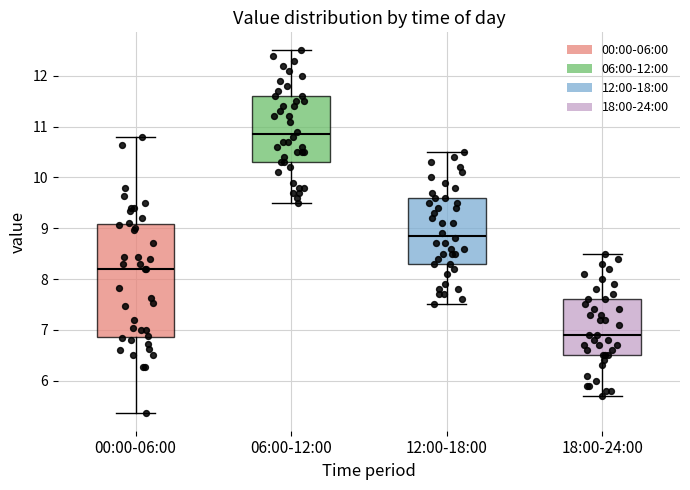

Reading left to right, read every box against the y-axis: the position of its median line, the range the box covers, and the ends of its whiskers. The values are not printed on the chart, so give them approximately, as read against the axis.

00:00-06:00: median 8.2, box 6.9 to 9.1, whiskers 5.4 to 10.8
06:00-12:00: median 10.9, box 10.3 to 11.6, whiskers 9.5 to 12.5
12:00-18:00: median 8.9, box 8.3 to 9.6, whiskers 7.5 to 10.5
18:00-24:00: median 6.9, box 6.5 to 7.6, whiskers 5.7 to 8.5